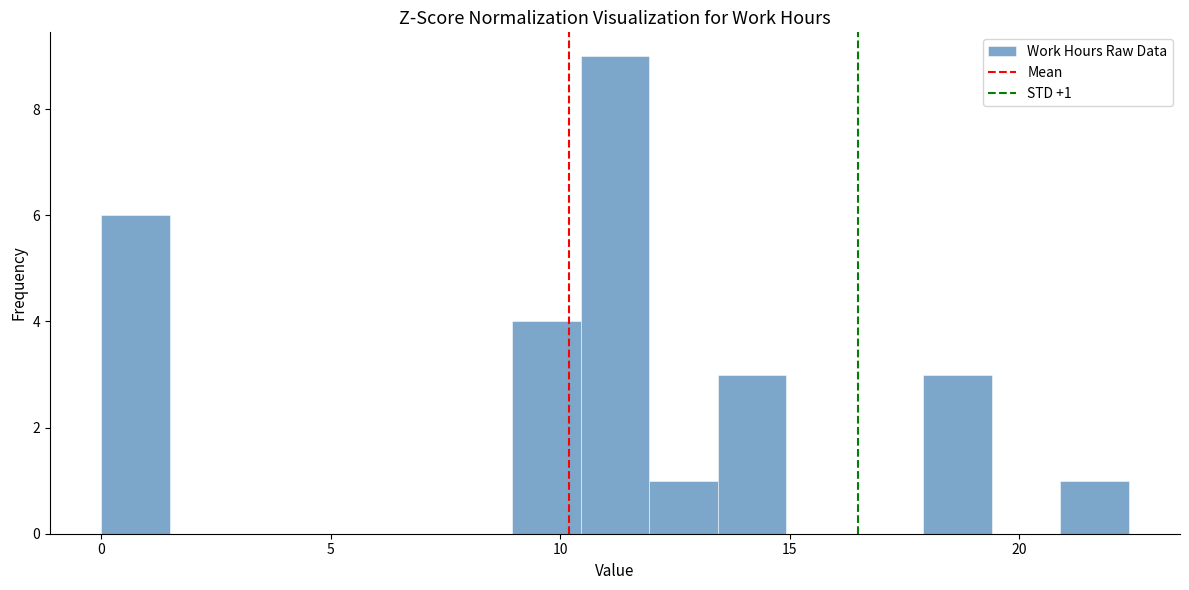

Around what value on the x-axis is the tallest bar? Give the approximate position of its centre, as read against the axis.

11.0